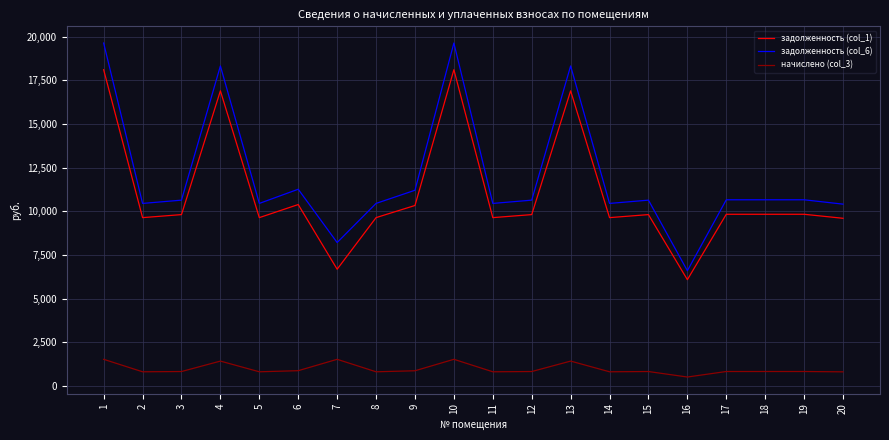

Which series has the largest range (max minus min)?

задолженность (col_6)